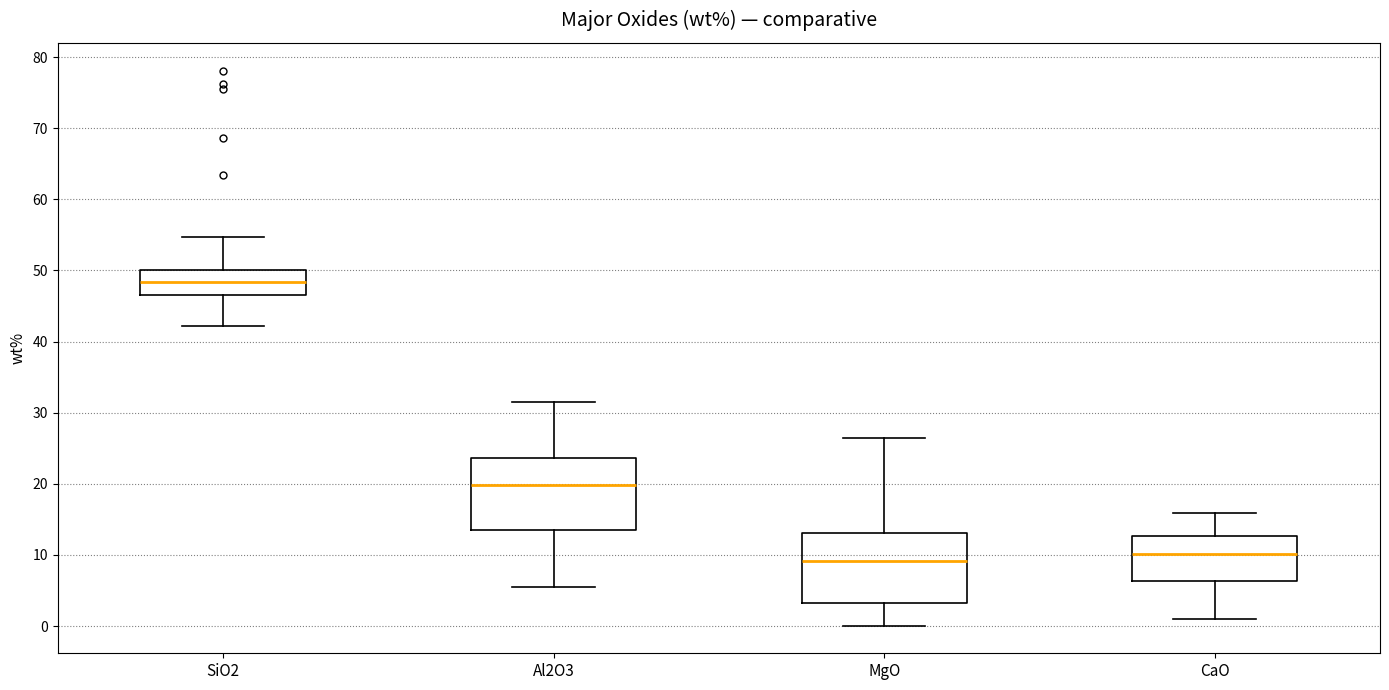

Reading left to right, transcribe this box plot: for each box, give where its median line is, the range the box spans, and where its two whiskers end, as read against the y-axis. The values are not printed on the chart, so give them approximately, as read against the axis.

SiO2: median 48, box 47 to 50, whiskers 42 to 55
Al2O3: median 20, box 14 to 24, whiskers 6 to 32
MgO: median 9, box 3 to 13, whiskers 0 to 26
CaO: median 10, box 6 to 13, whiskers 1 to 16